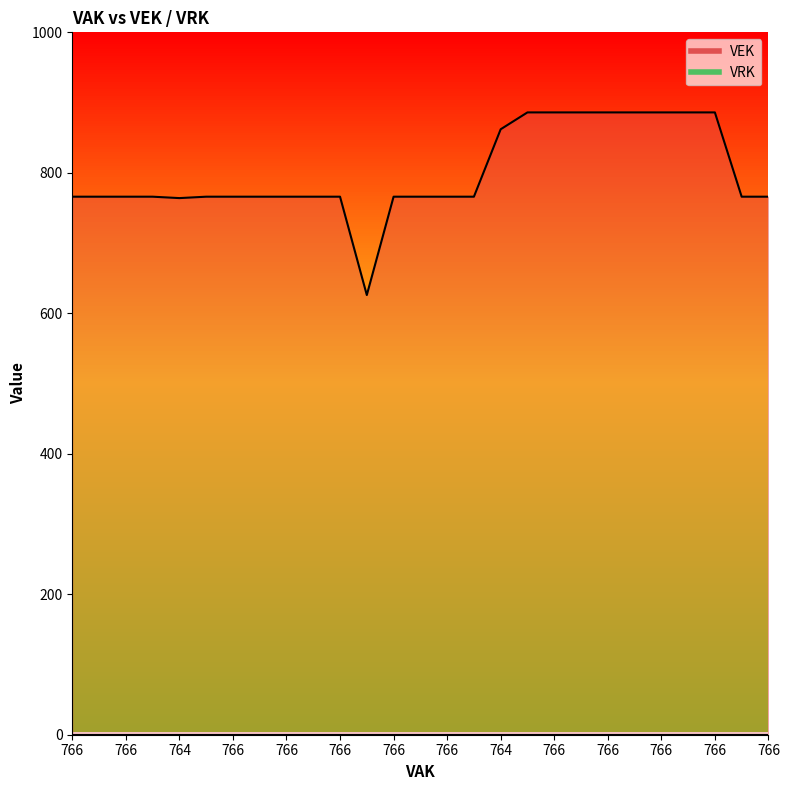

The chart shows a value of 393 at 766. True or false?

False